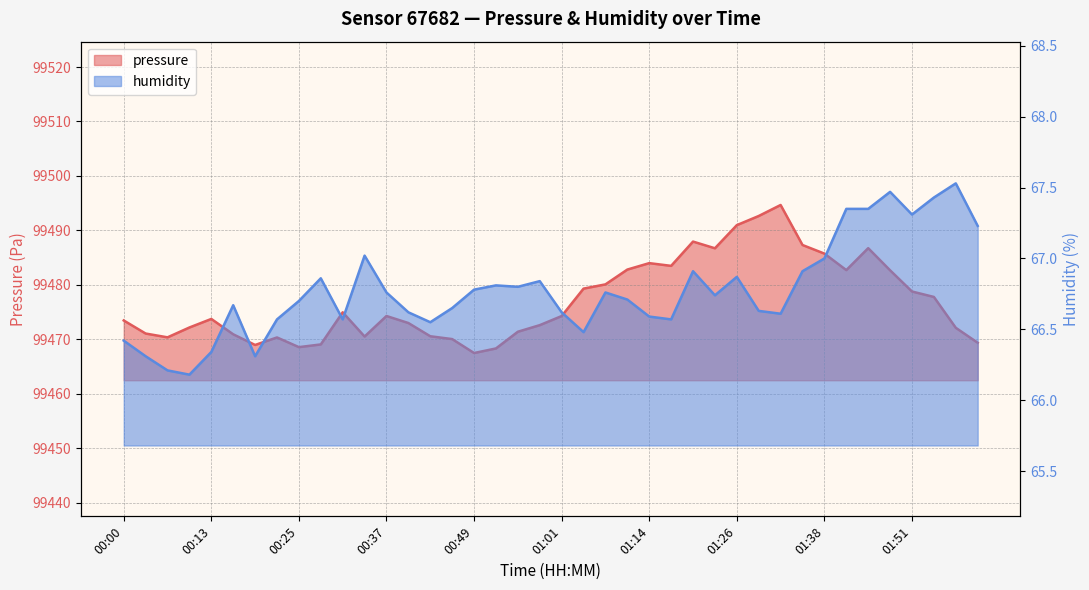

Which label corresponds to the largest value in the chart?

01:32